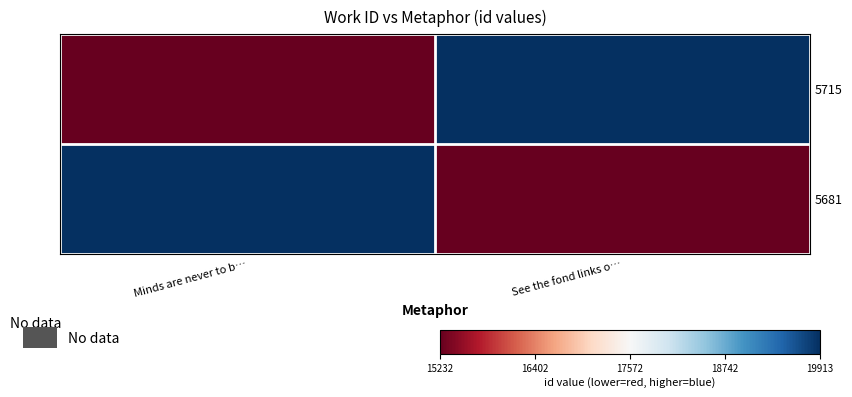

At how many categories does at least one series exceed 15961?

2